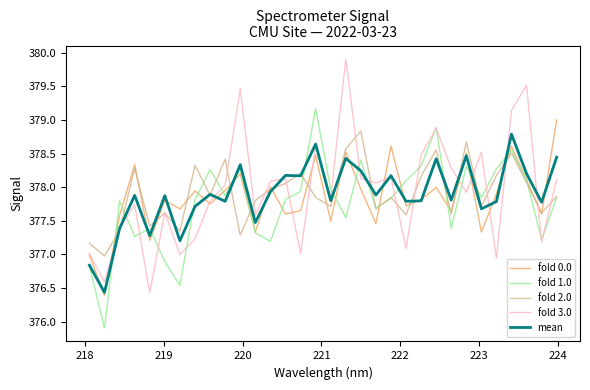

What is the sum of all fold 2.0 values?

12093.1